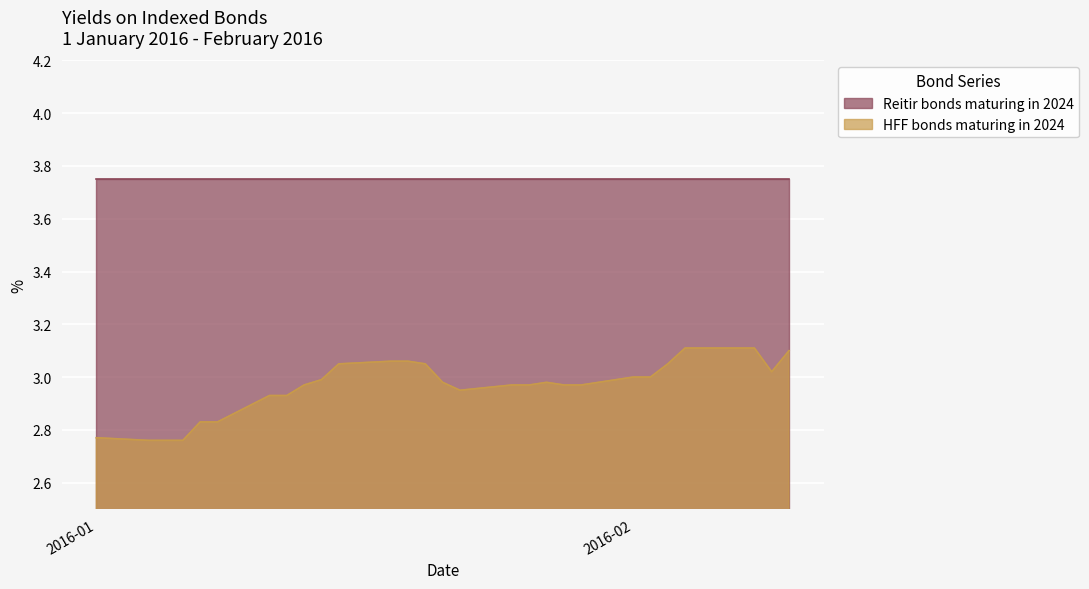

Rank the series at 2016-01 from lowest to highest value.

HFF bonds maturing in 2024, Reitir bonds maturing in 2024